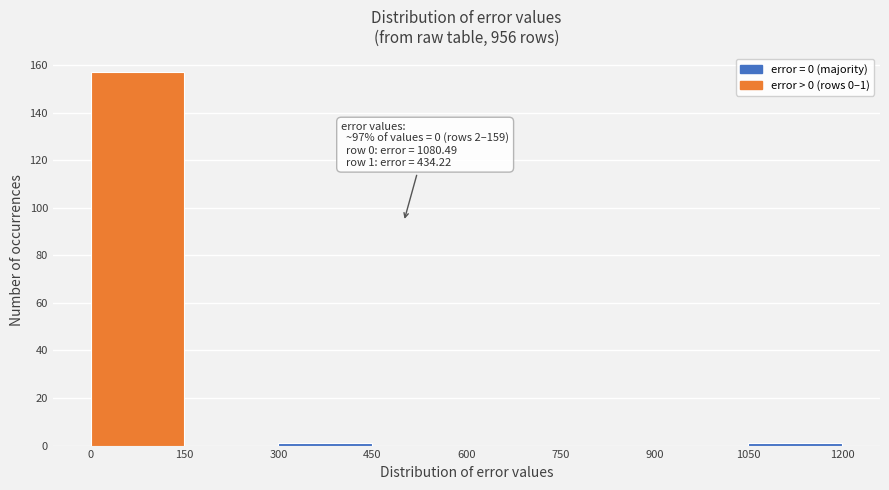

Which range on the x-axis has the tallest bar?

0 to 150